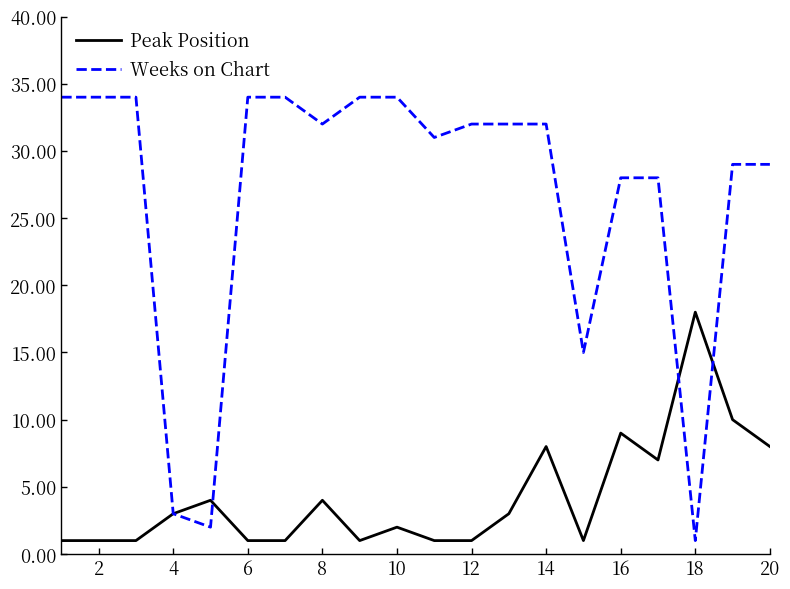

What is the greatest value displayed?

34